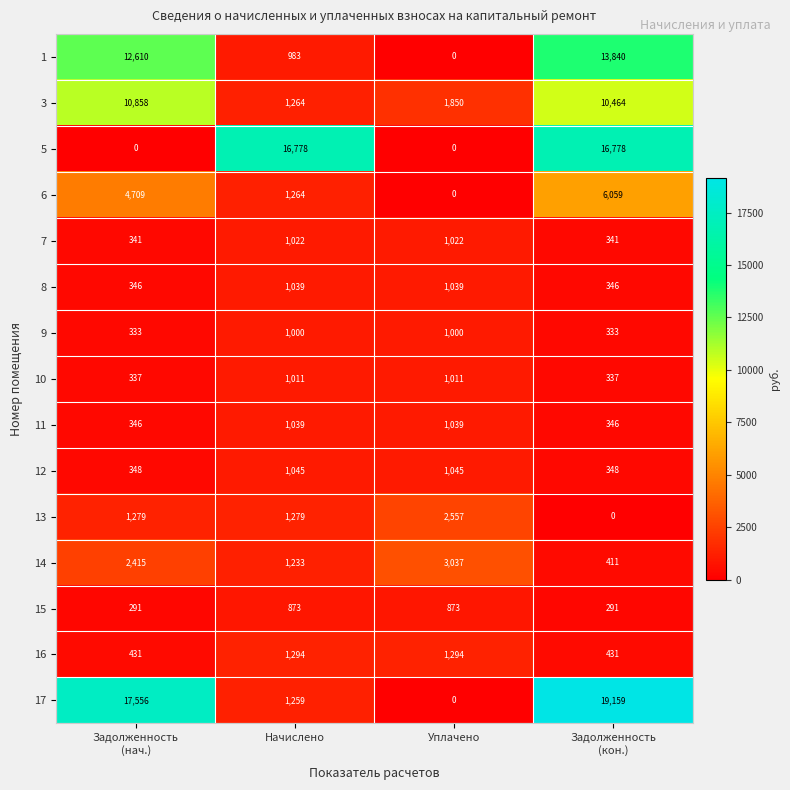

The value of 1 at Уплачено is 0. True or false?

True